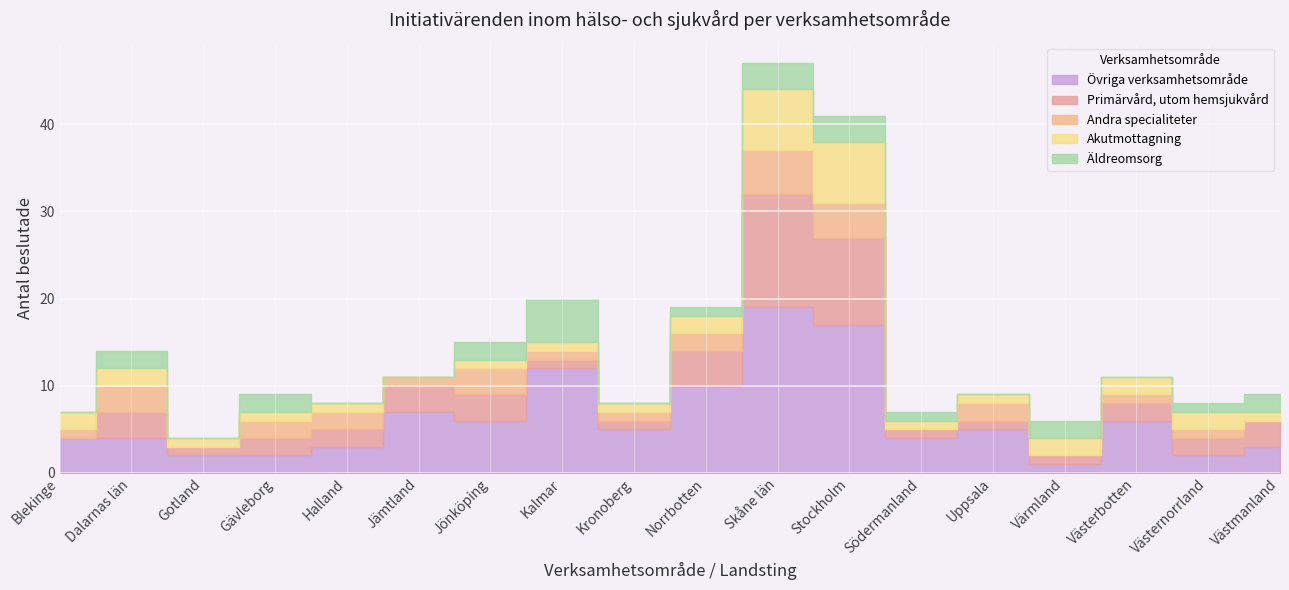

How many Akutmottagning values are between 1 and 2?

15